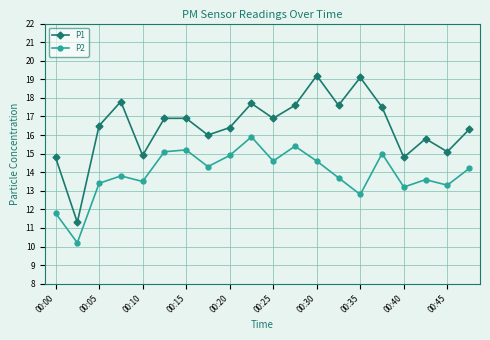

True or false: P2 and P1 intersect in this chart.

False